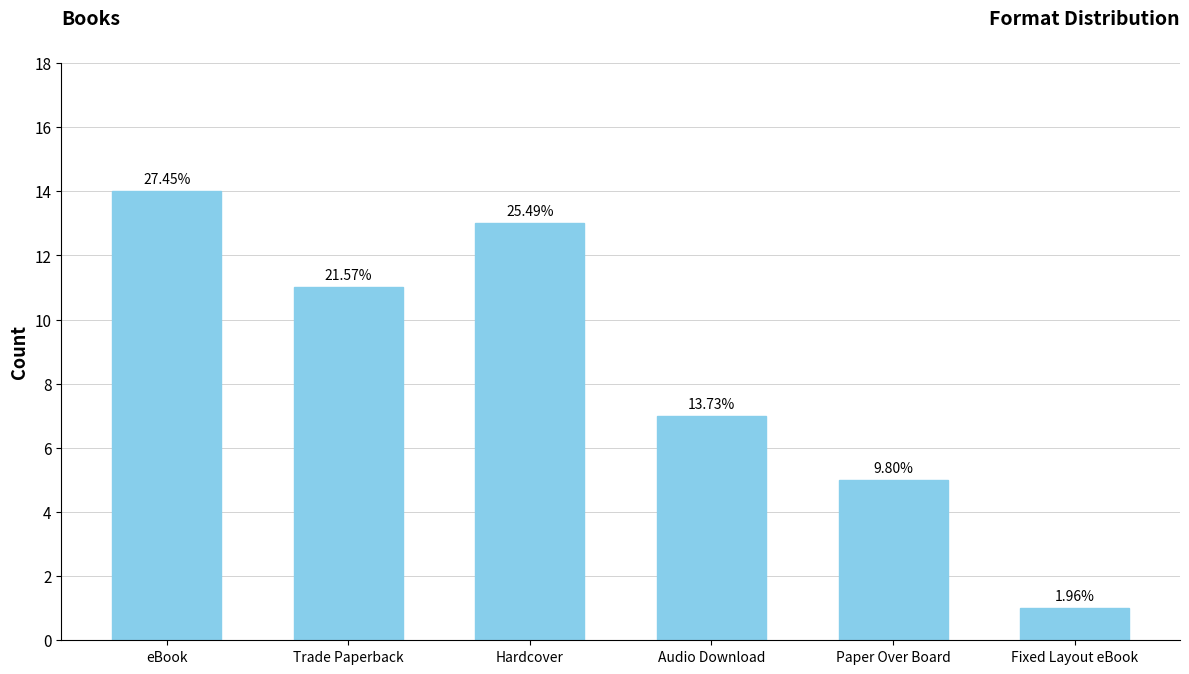

Does the chart contain any negative values?

No